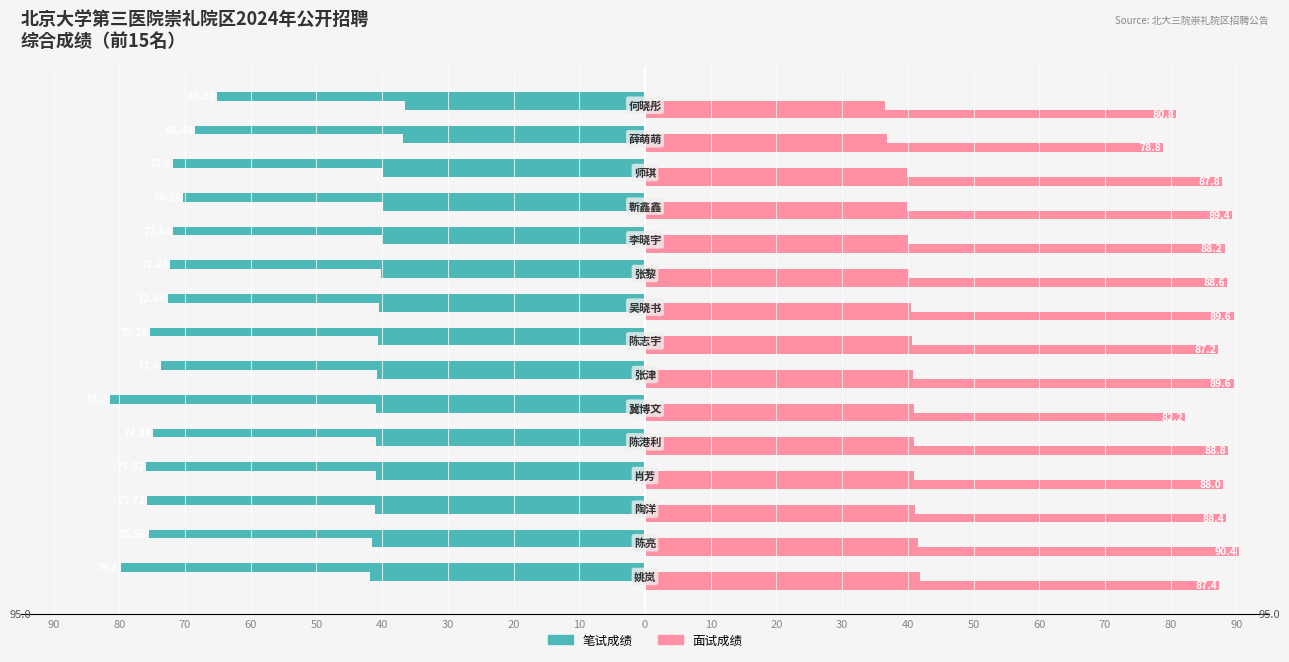

Which series has the widest spread of values?

笔试成绩